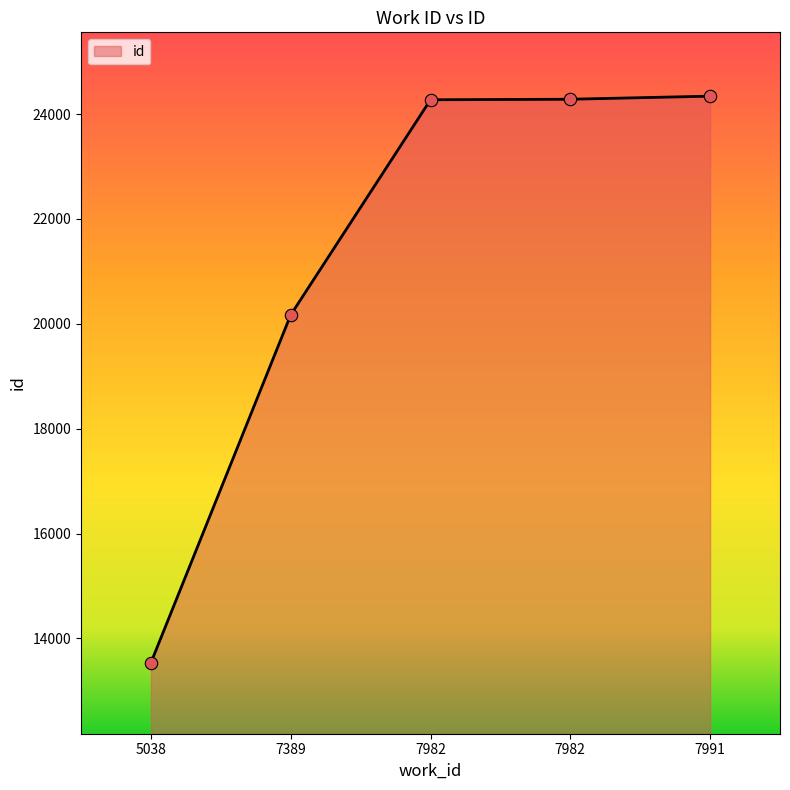

How many values are below 24273?

2